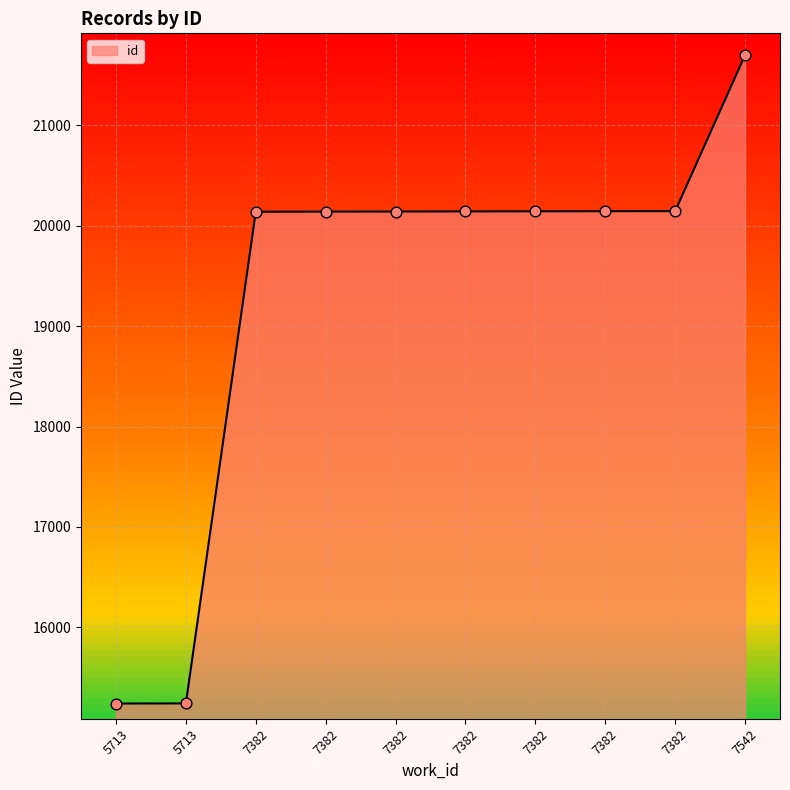

What is the change in value from 5713 to 7382?

+4904